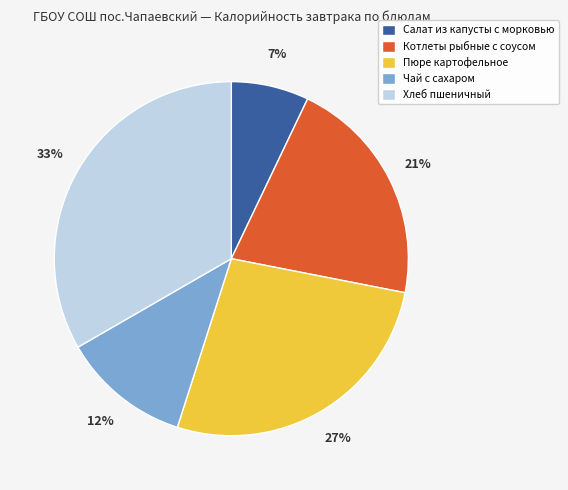

Rank the categories by value from lowest to highest.

Салат из капусты с морковью, Чай с сахаром, Котлеты рыбные с соусом, Пюре картофельное, Хлеб пшеничный